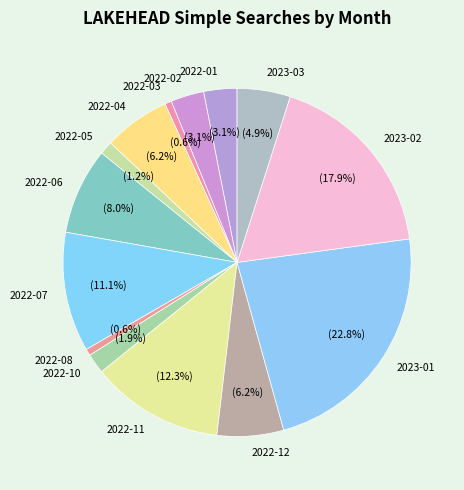

Is there a majority slice in this chart?

No